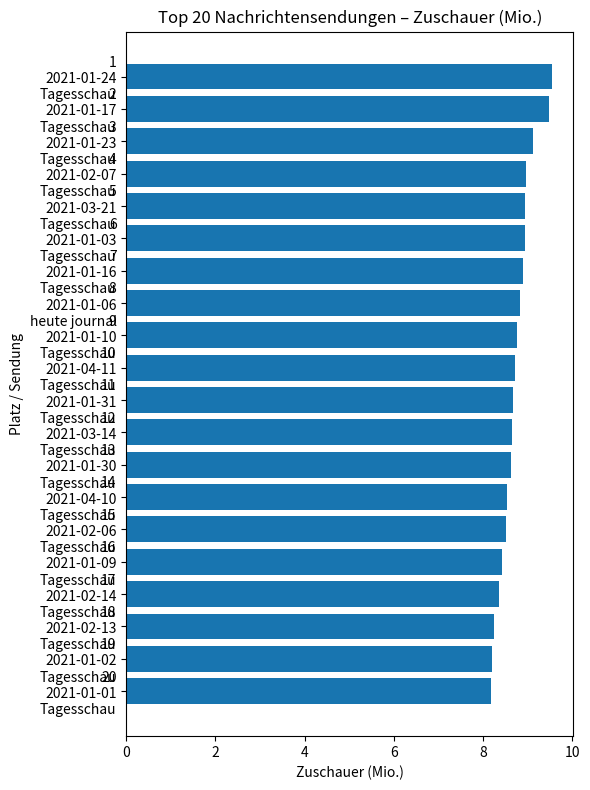

What is the average value?

8.7